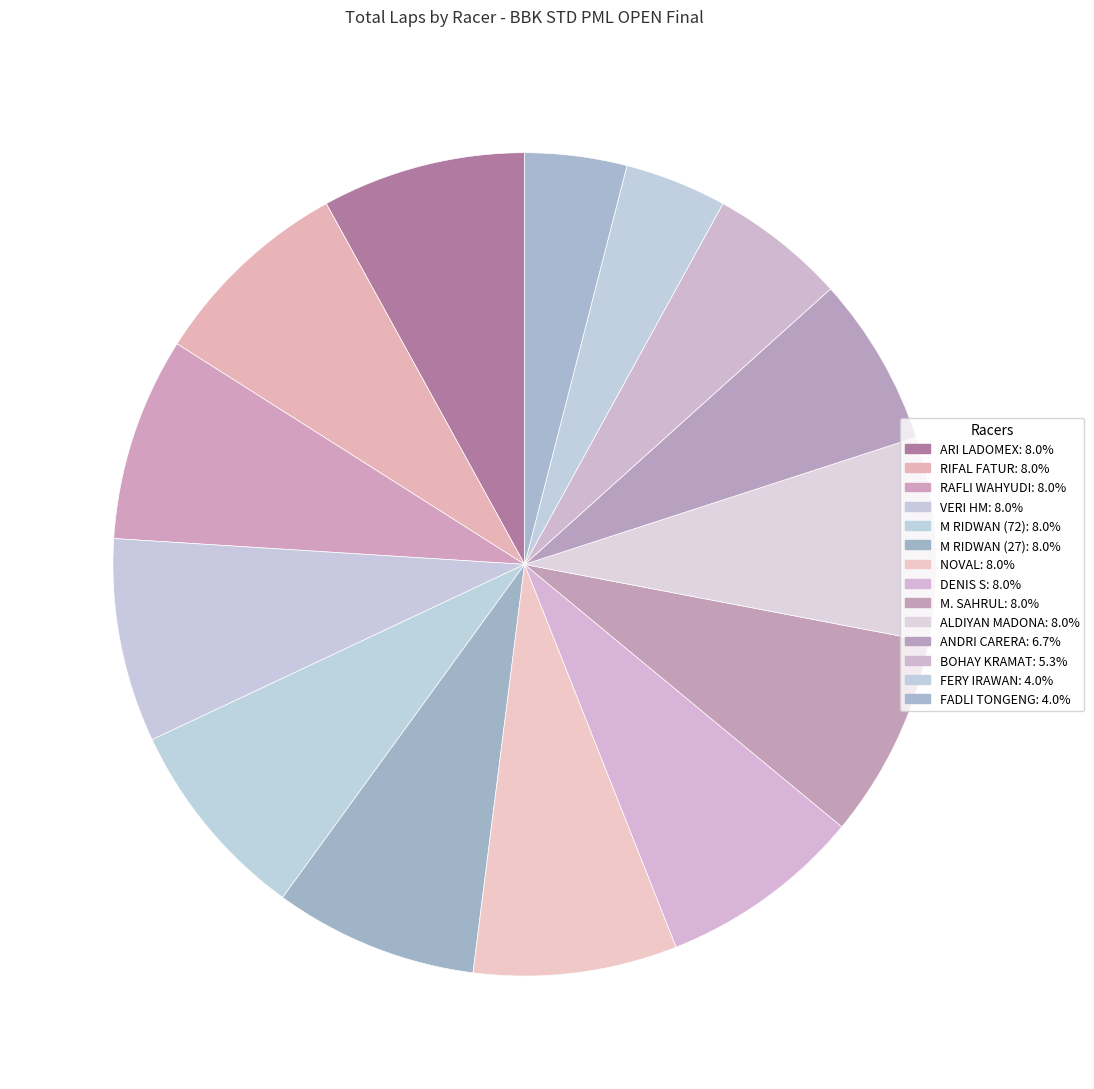

Which slice is the smallest?

FERY IRAWAN